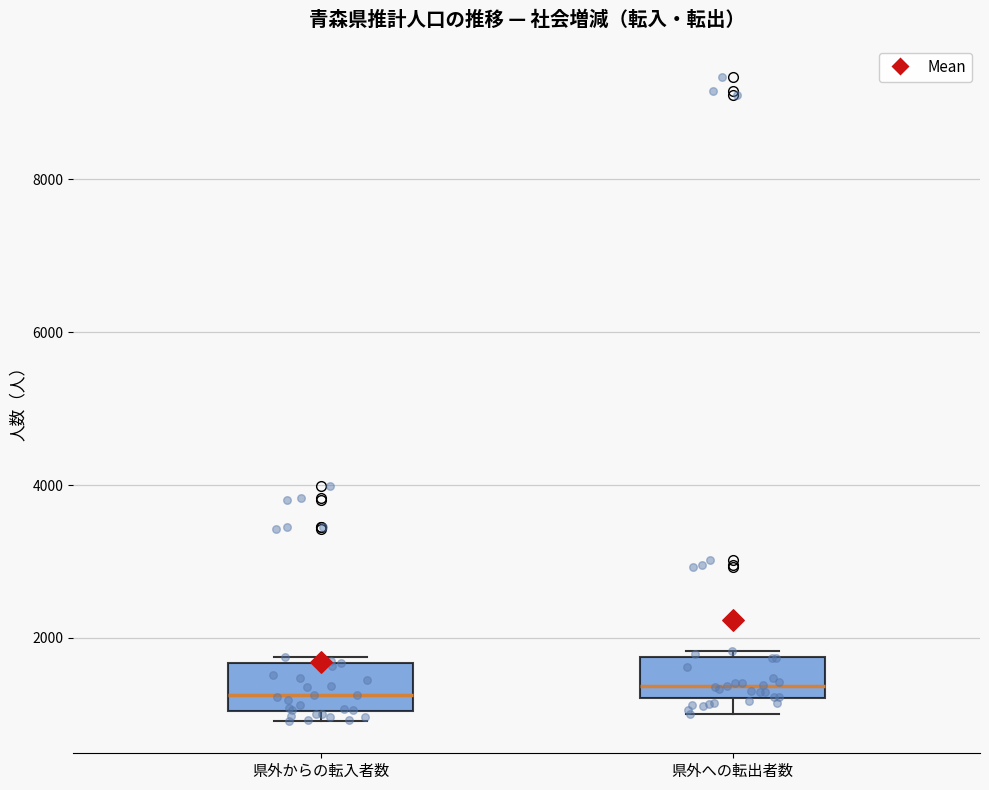

Reading left to right, transcribe this box plot: for each box, give where its median line is, the range the box spans, and where its two whiskers end, as read against the y-axis. The values are not printed on the chart, so give them approximately, as read against the axis.

県外からの転入者数: median 1200, box 1000 to 1600, whiskers 1000 (just below the box's lower edge) to 1800
県外への転出者数: median 1400, box 1200 to 1800, whiskers 1000 to 1800 (just above the box's upper edge)